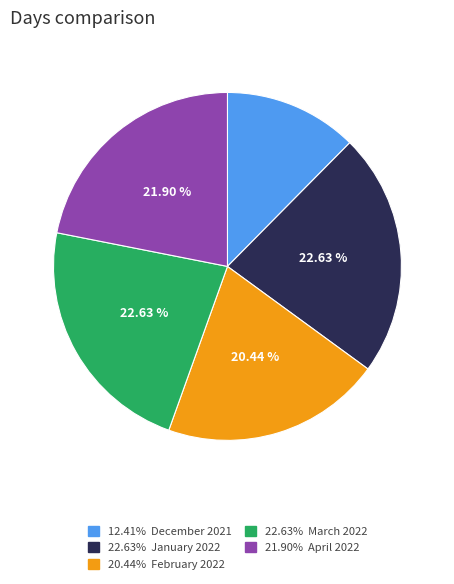

Is there any slice that represents more than half of the pie?

No